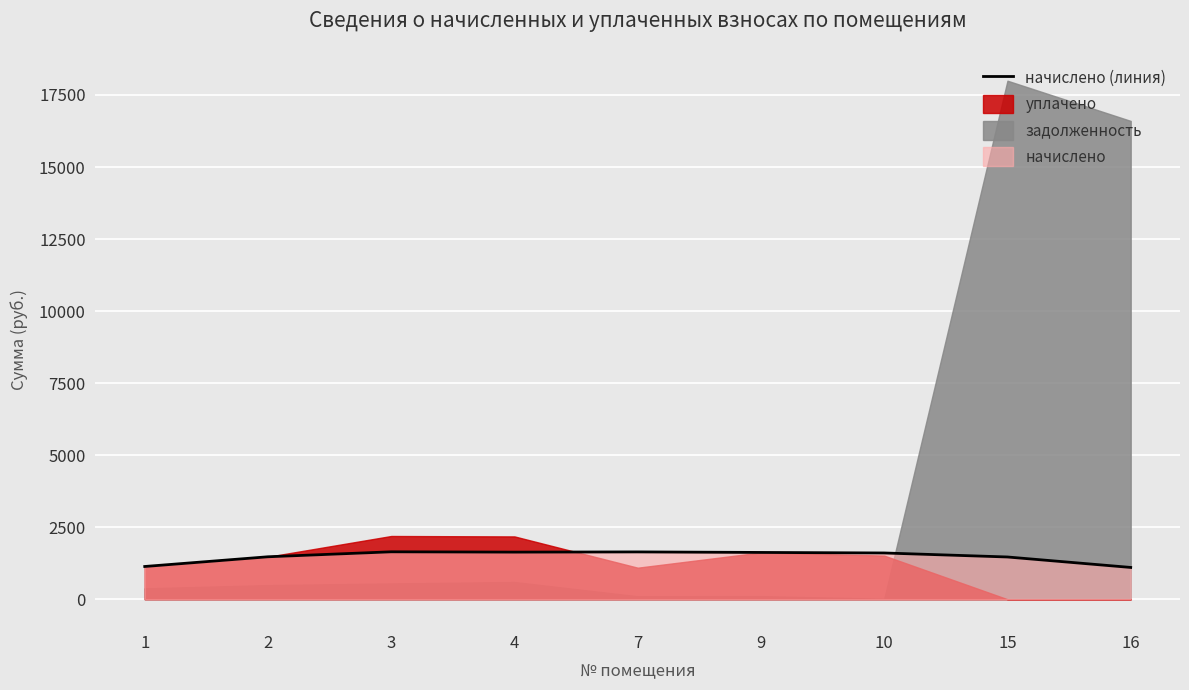

Rank the categories by value from highest to lowest.

3, 7, 4, 9, 10, 2, 15, 1, 16